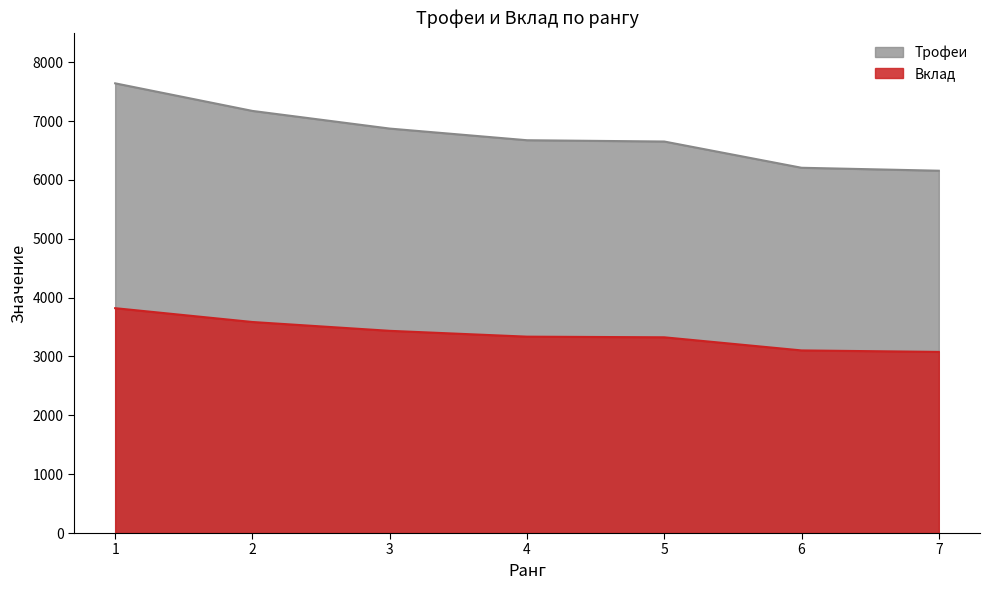

True or false: Трофеи and Вклад intersect in this chart.

False